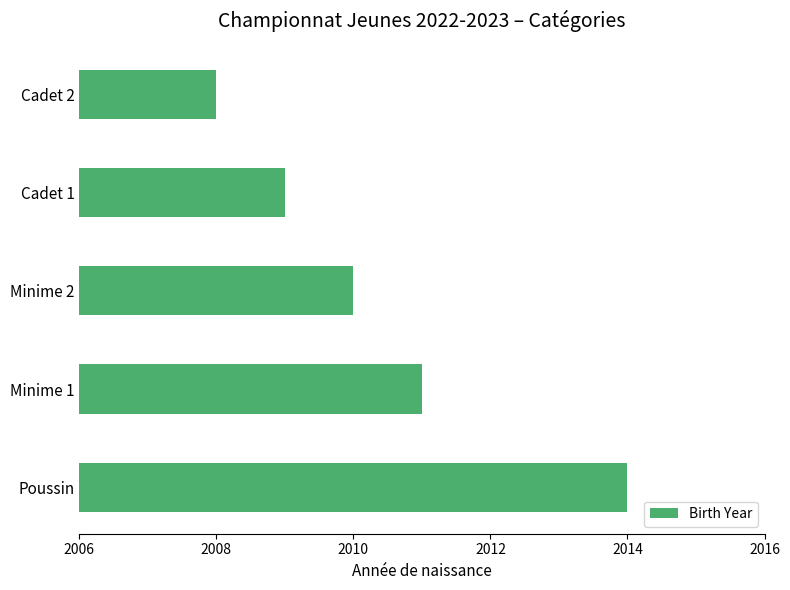

What is the maximum value shown in the chart?

2014